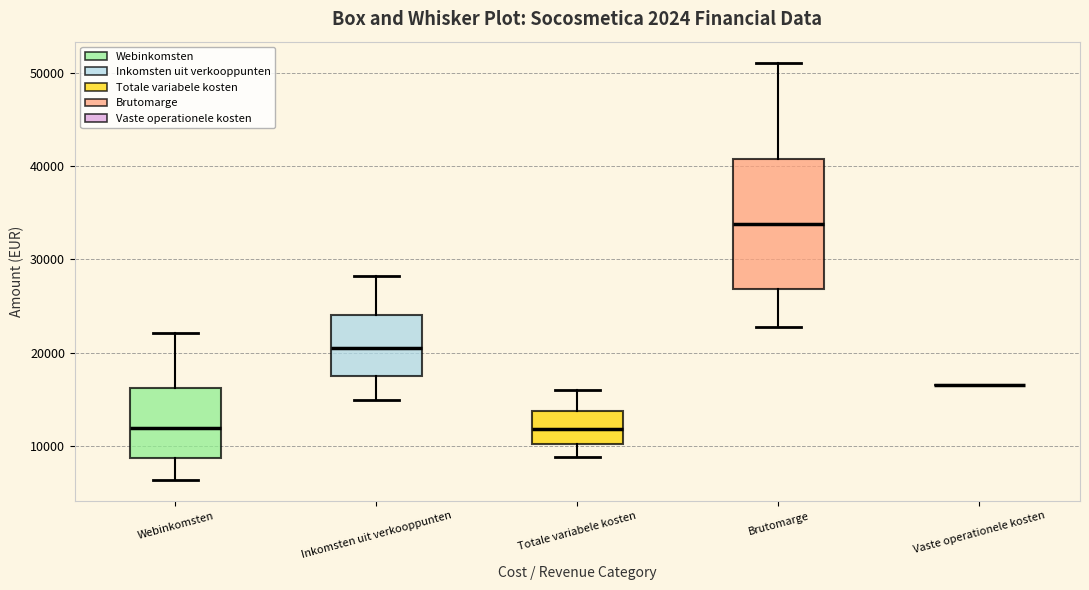

Reading left to right, transcribe this box plot: for each box, give where its median line is, the range the box spans, and where its two whiskers end, as read against the y-axis. The values are not printed on the chart, so give them approximately, as read against the axis.

Webinkomsten: median 12000, box 9000 to 16000, whiskers 6000 to 22000
Inkomsten uit verkooppunten: median 21000, box 17000 to 24000, whiskers 15000 to 28000
Totale variabele kosten: median 12000, box 10000 to 14000, whiskers 9000 to 16000
Brutomarge: median 34000, box 27000 to 41000, whiskers 23000 to 51000
Vaste operationele kosten: box collapsed to a line at 17000, whiskers 17000 to 17000